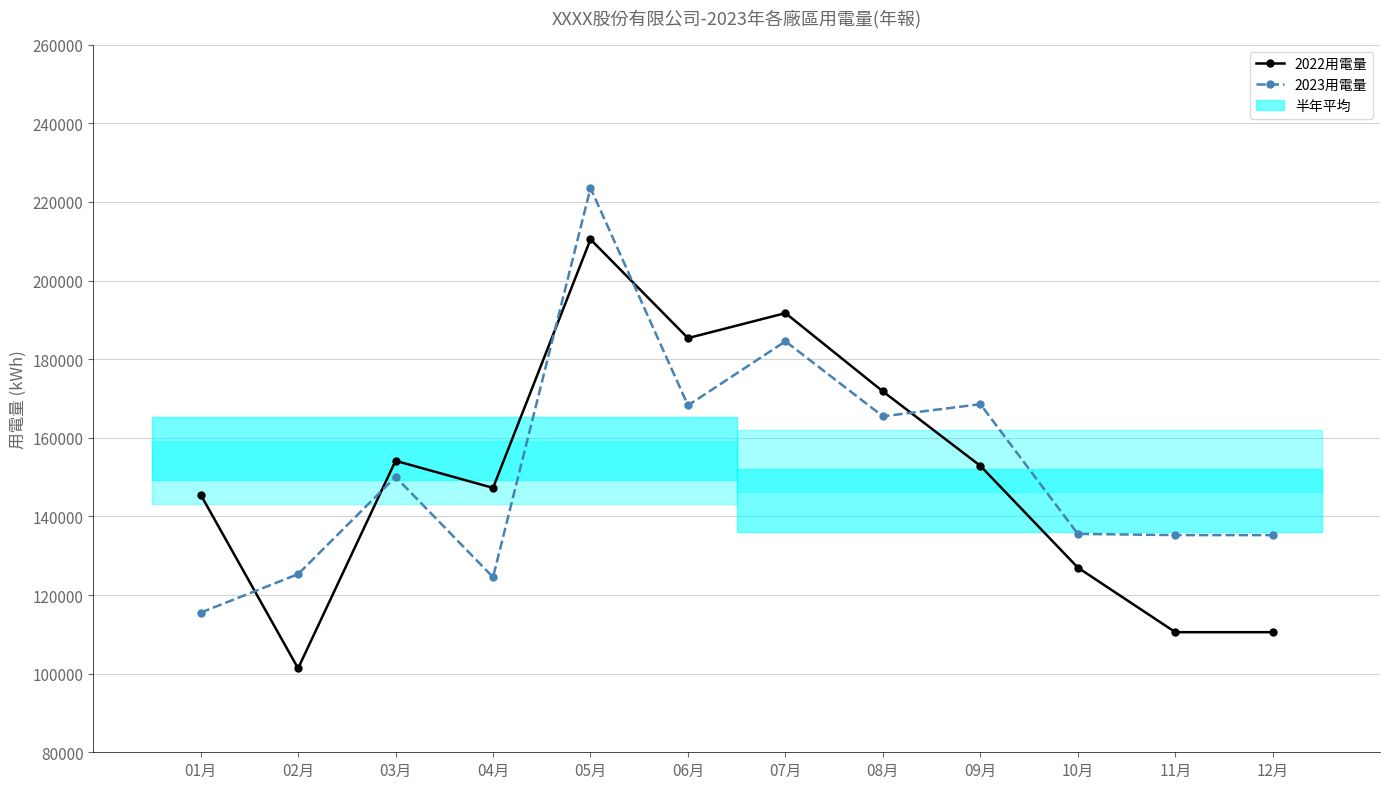

True or false: 2022用電量 and 2023用電量 cross at least once.

True